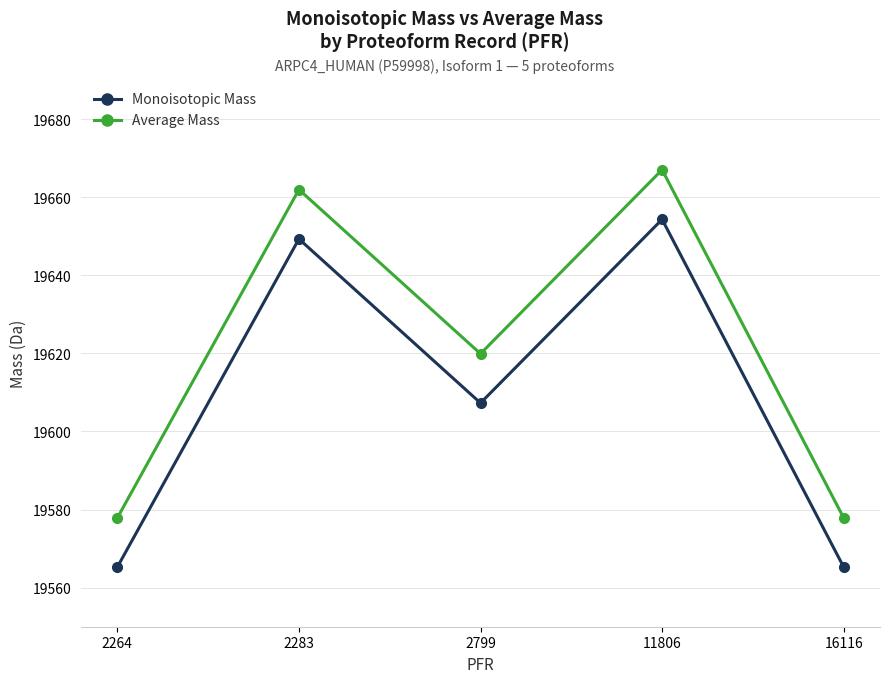

True or false: Average Mass has more than 1 points higher than both neighbors.

True